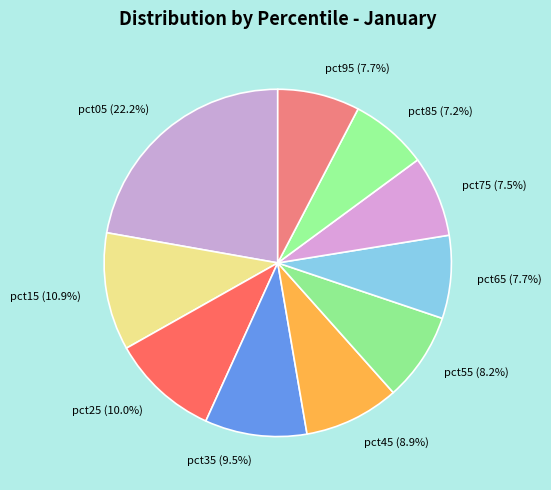

Is pct25 (10.0%) the majority of the pie?

No